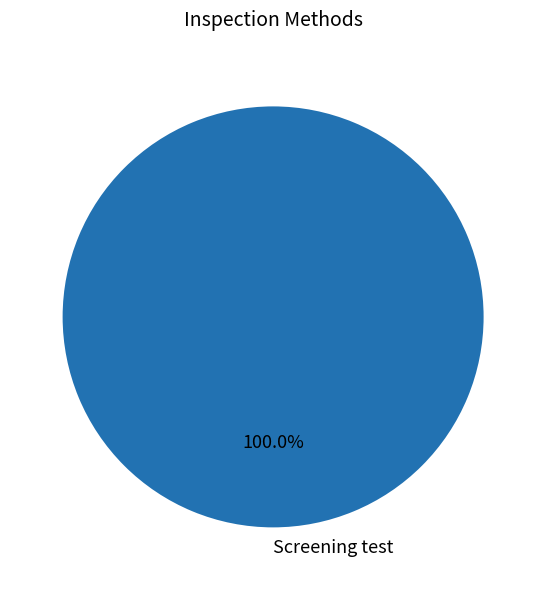

How many slices are in this pie chart?

1